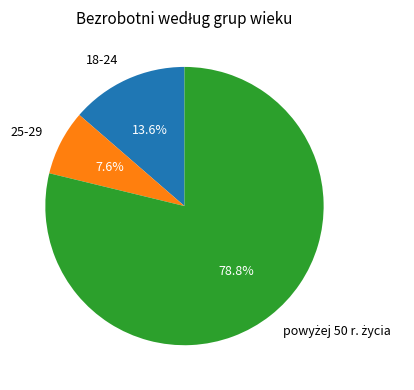

Approximately how many times larger is the value at 18-24 compared to 25-29?

1.8